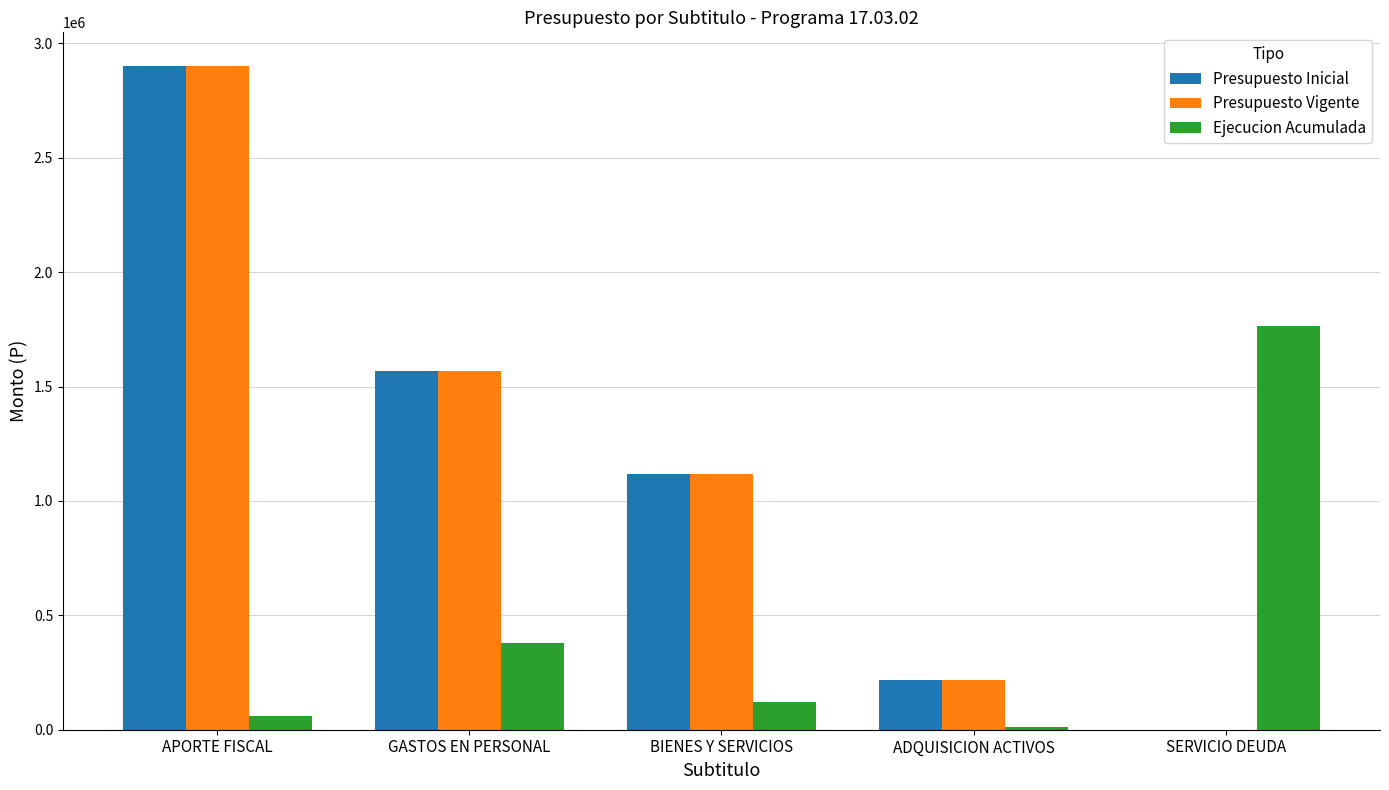

What is the sum of all Ejecucion Acumulada values?

2339836